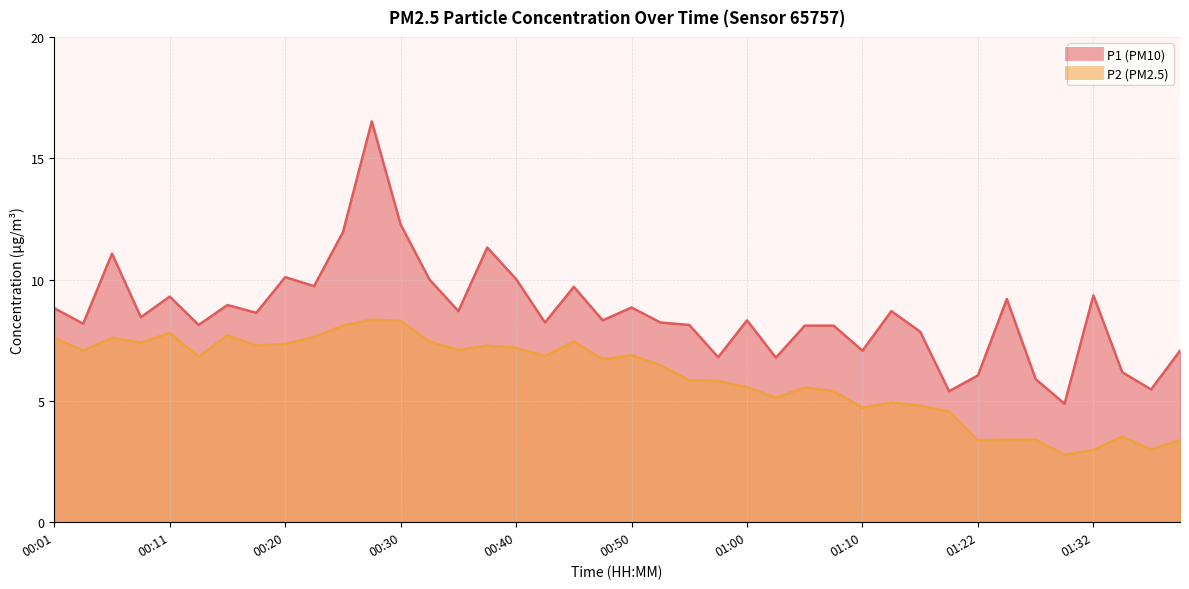

Which category has the highest value in the P2 series?

00:28